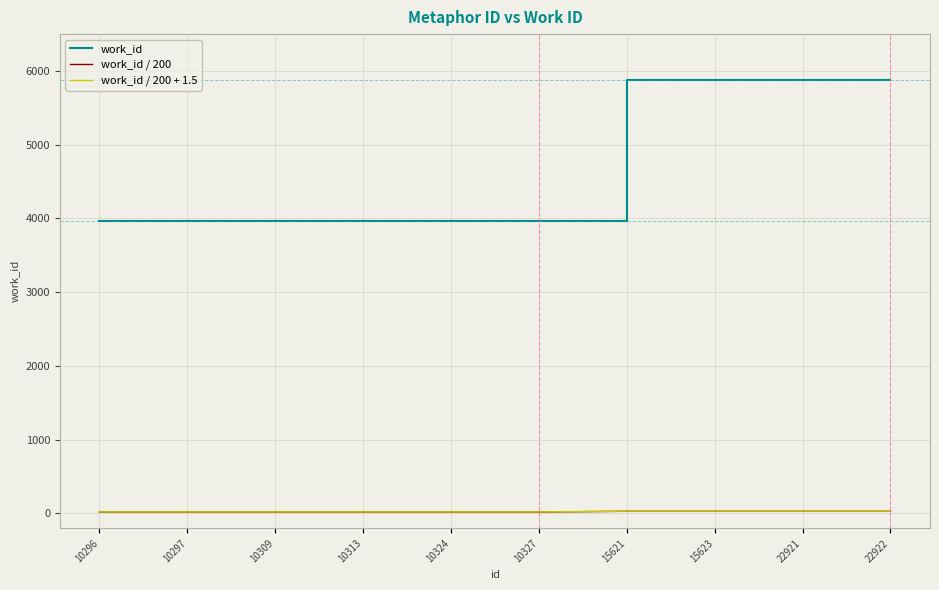

True or false: work_id / 200 + 1.5 and work_id / 200 intersect in this chart.

False